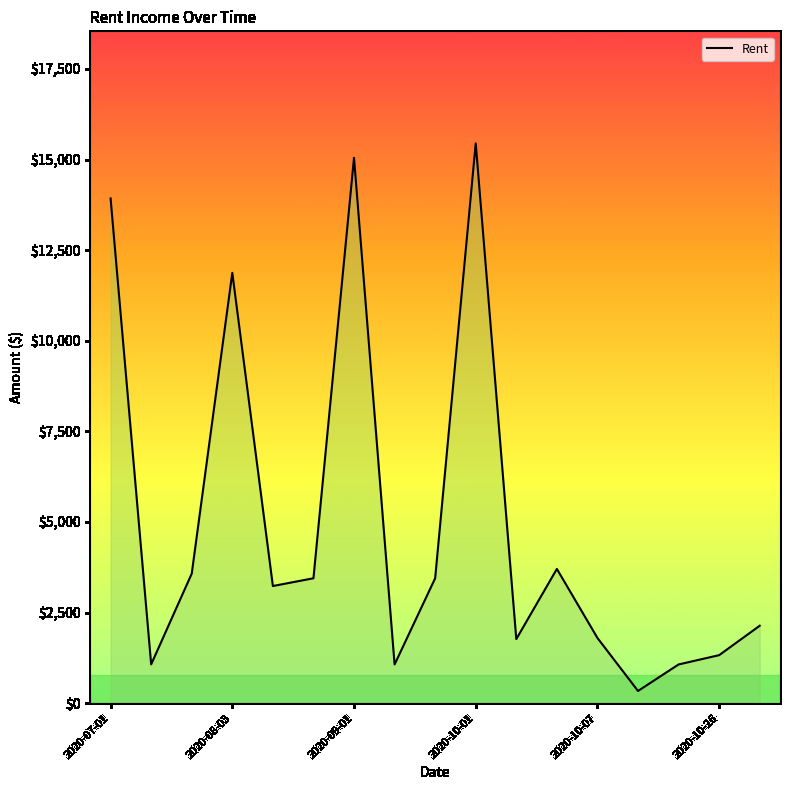

True or false: there are more than 1 points higher than both neighbors.

True